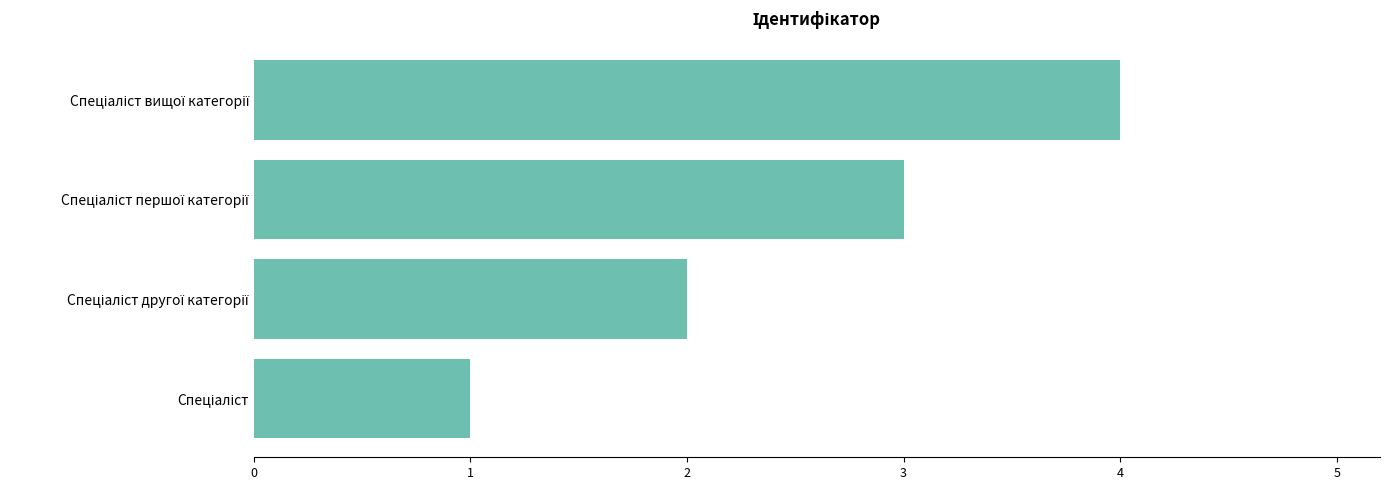

What is the difference between the maximum and minimum values?

3